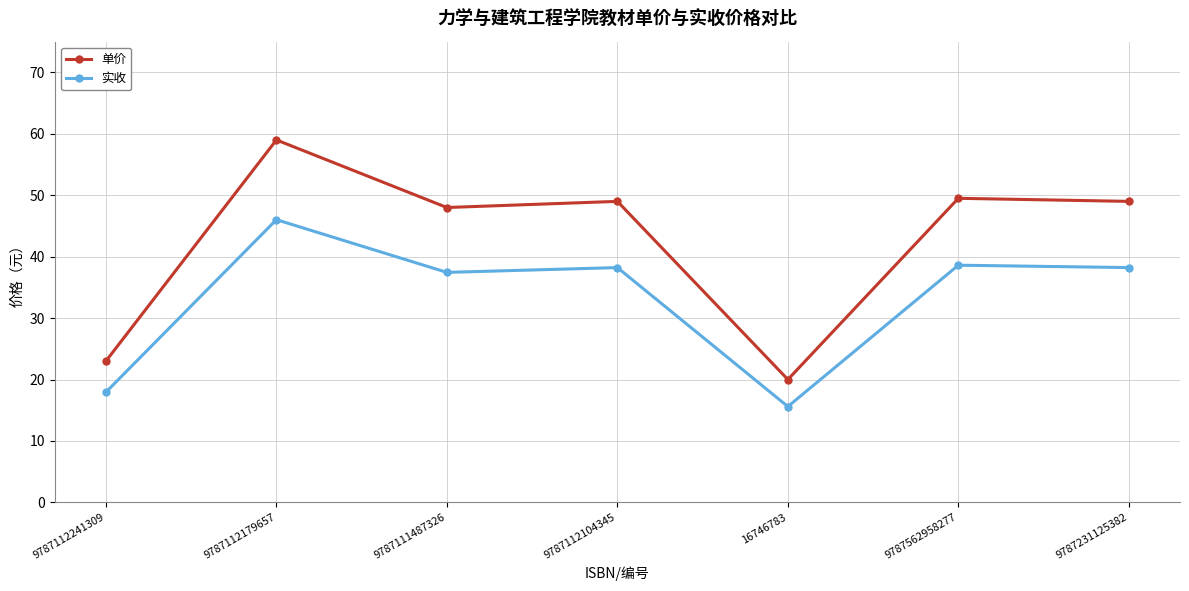

At which label does 实收 reach its peak?

9787112179657